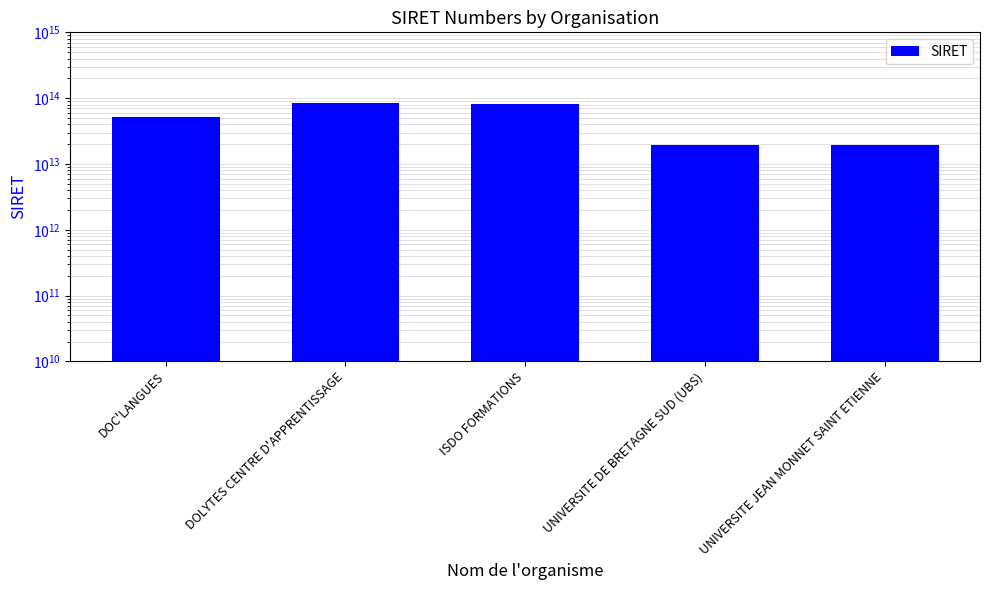

What is the value of the 5th bar from the left?

19421095100431